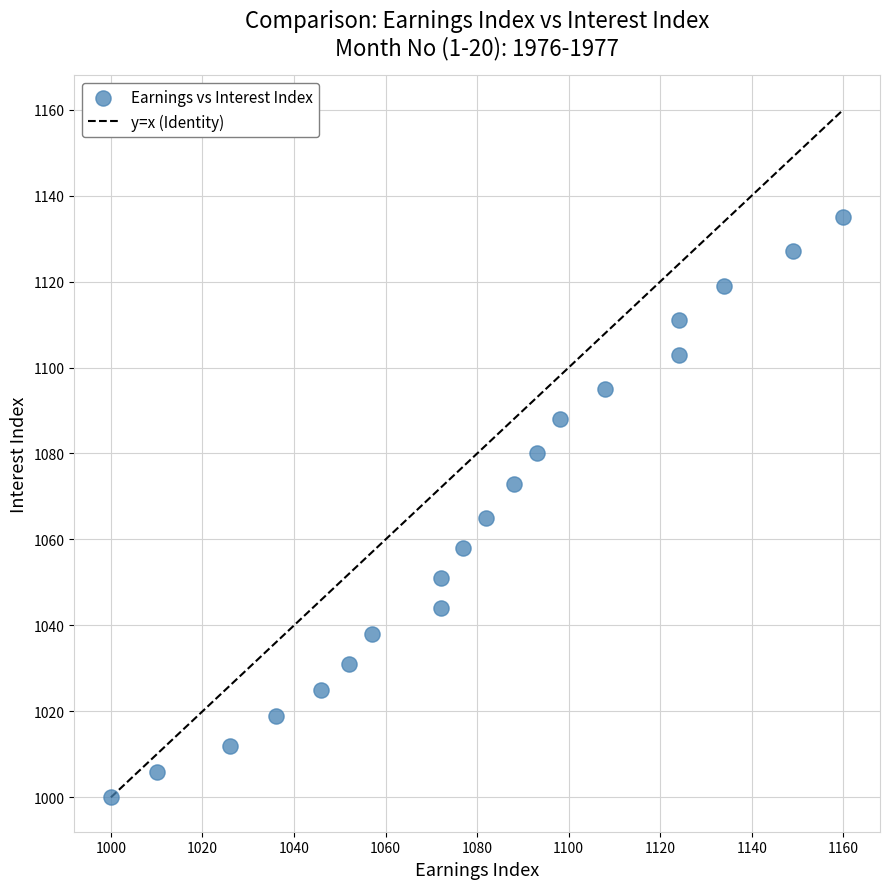

What is the range of Y values (max minus min)?

135